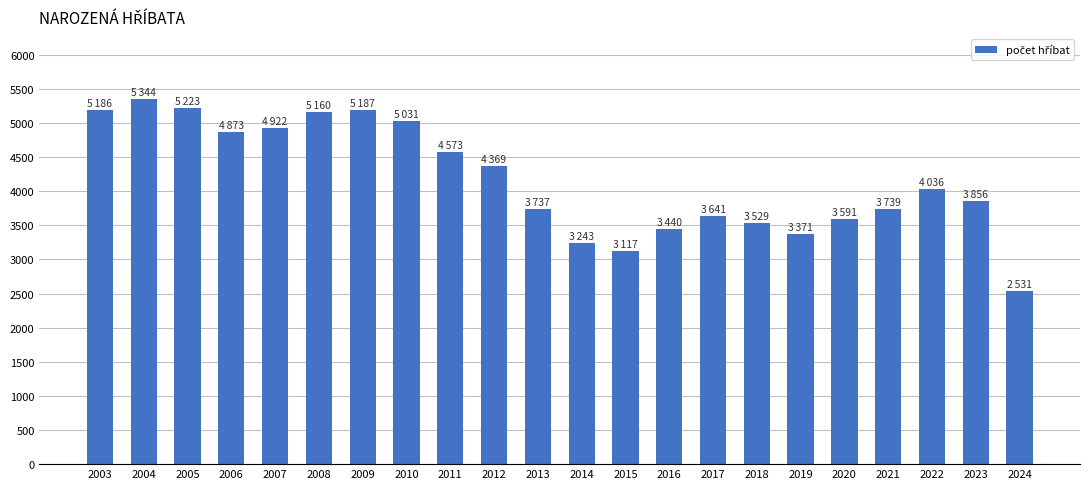

The chart shows a value of 6771 at 2006. True or false?

False